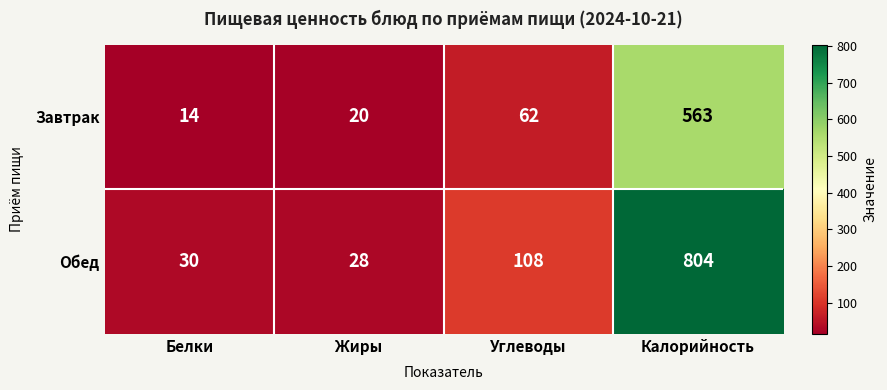

Reading left to right, extract all data points from this chart.

Завтрак: Белки=14	Жиры=20	Углеводы=62	Калорийность=563
Обед: Белки=30	Жиры=28	Углеводы=108	Калорийность=804